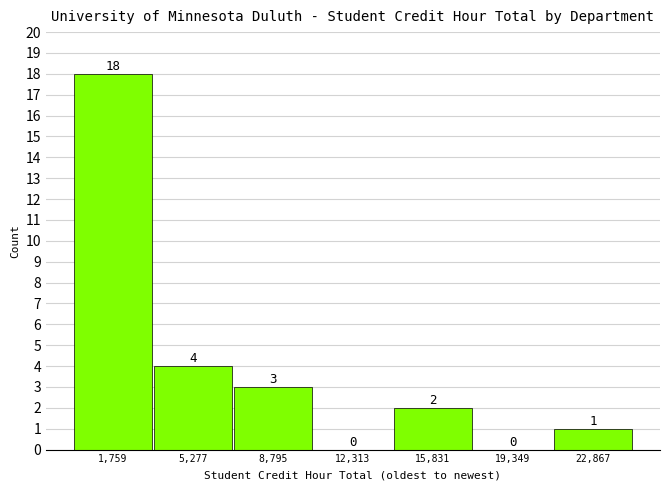

What is the height of the bar covering 0 to 3500 on the x-axis? The bar edges are not printed on the chart, so give them approximately, as read against the axis.

18